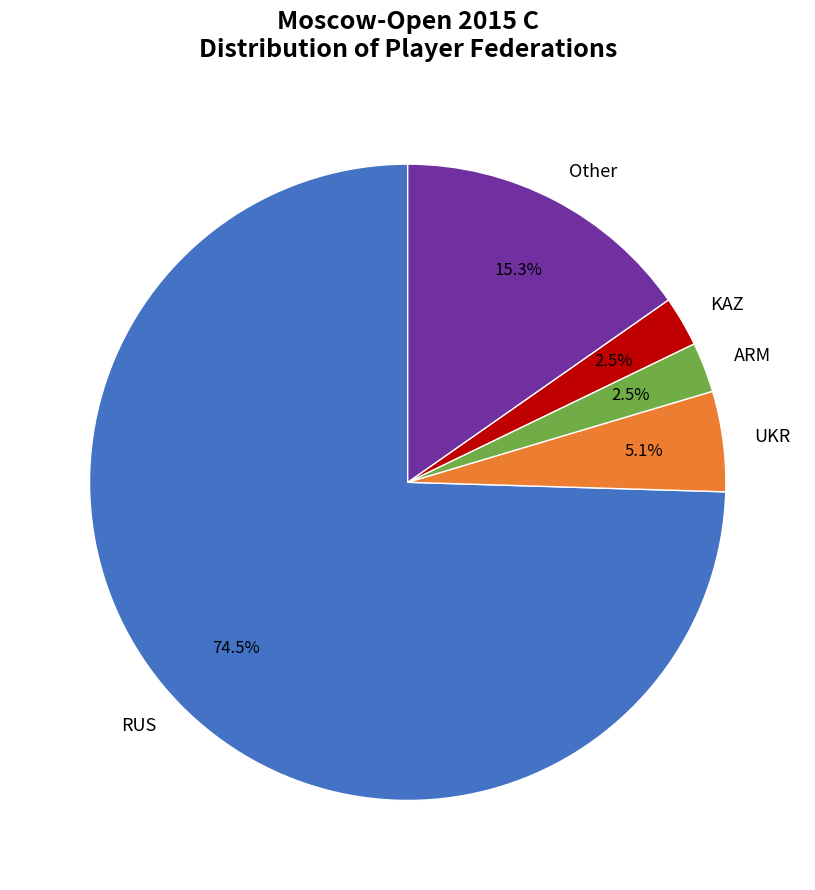

What is the largest slice in the pie chart?

RUS